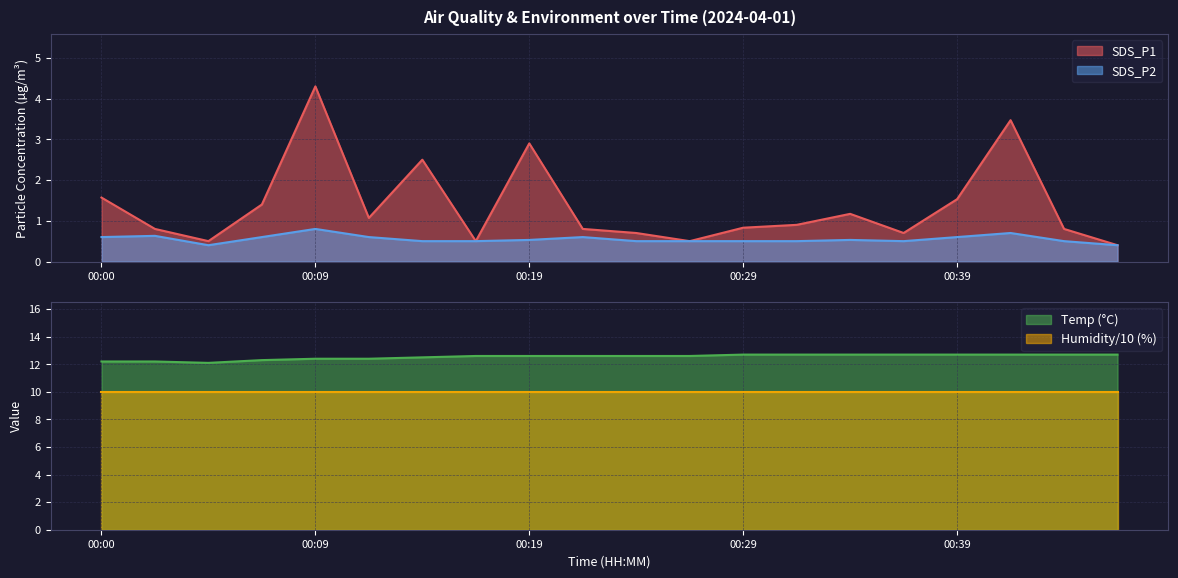

True or false: SDS_P1 has more than 2 interior local peaks.

True